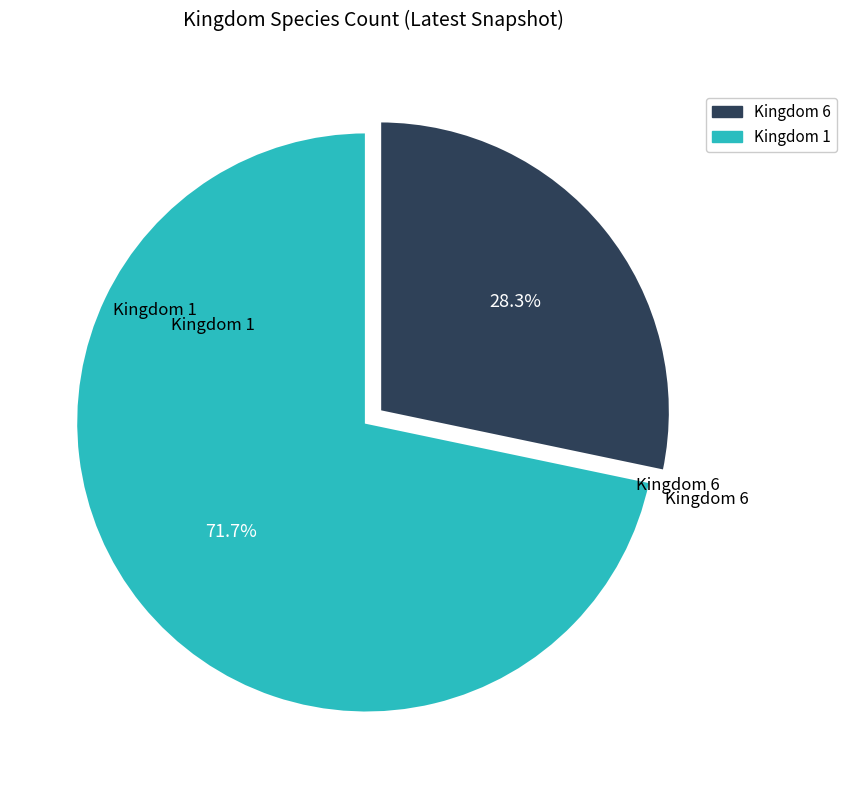

Is there any slice that represents more than half of the pie?

Yes